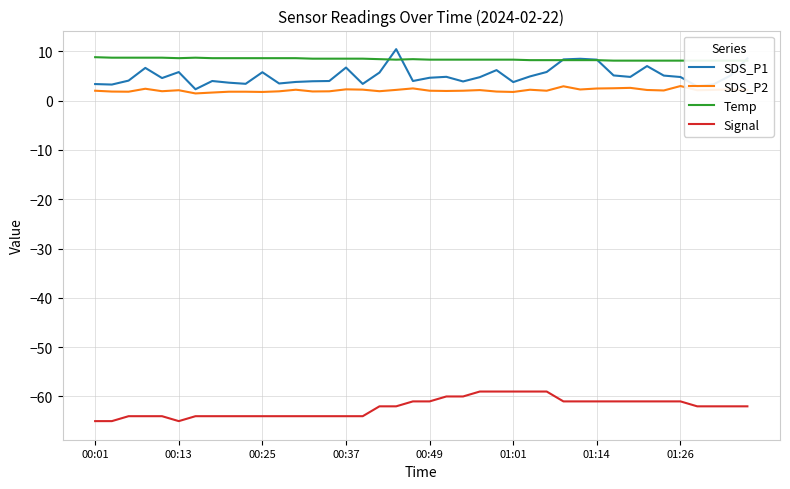

How many Temp values are between 8 and 9?

40